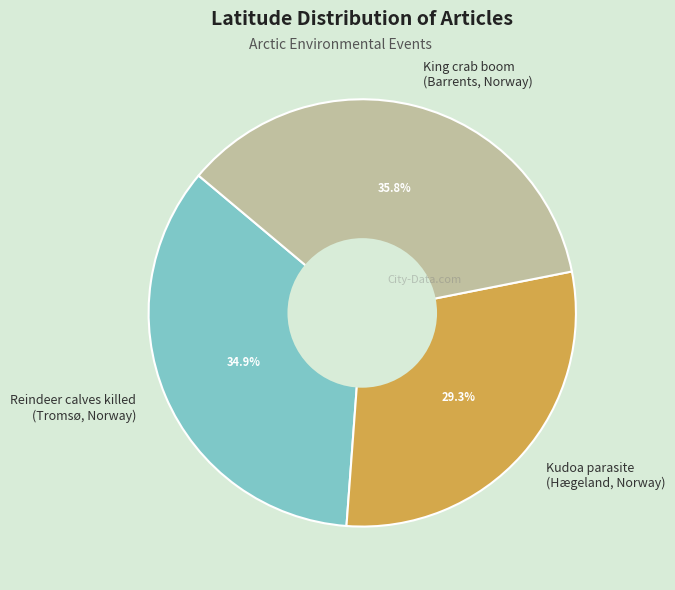

How many segments does this pie chart have?

3